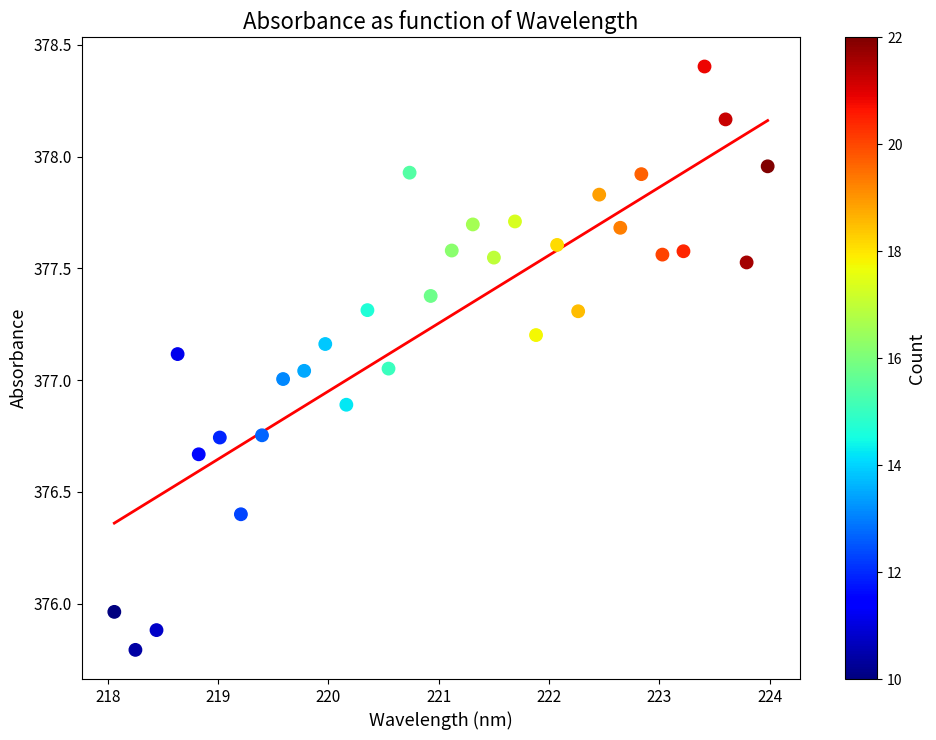

What is the range of Y values (max minus min)?

2.6